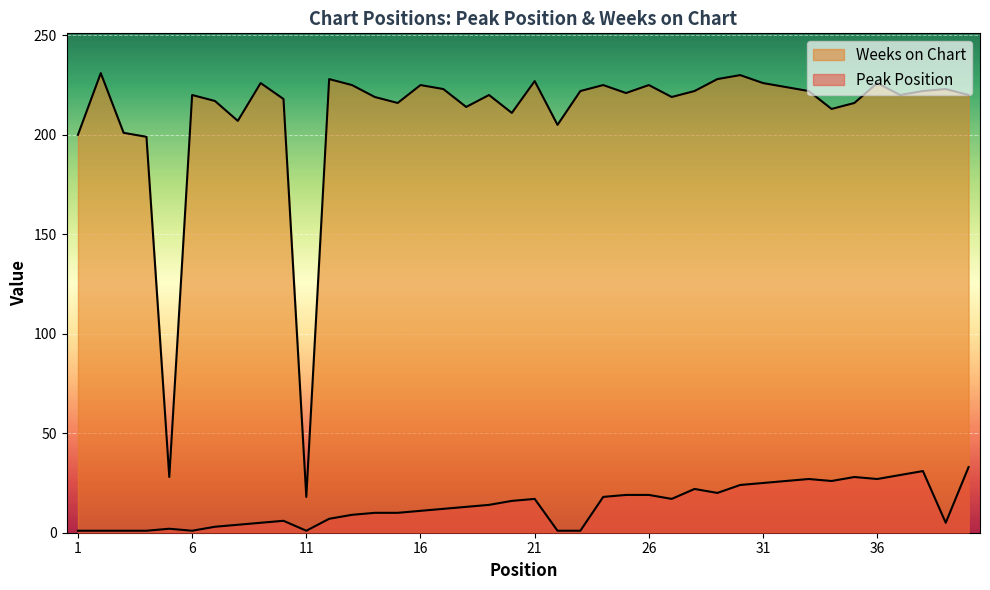

What is the value of the Peak Position point at the 2nd from the left?

1